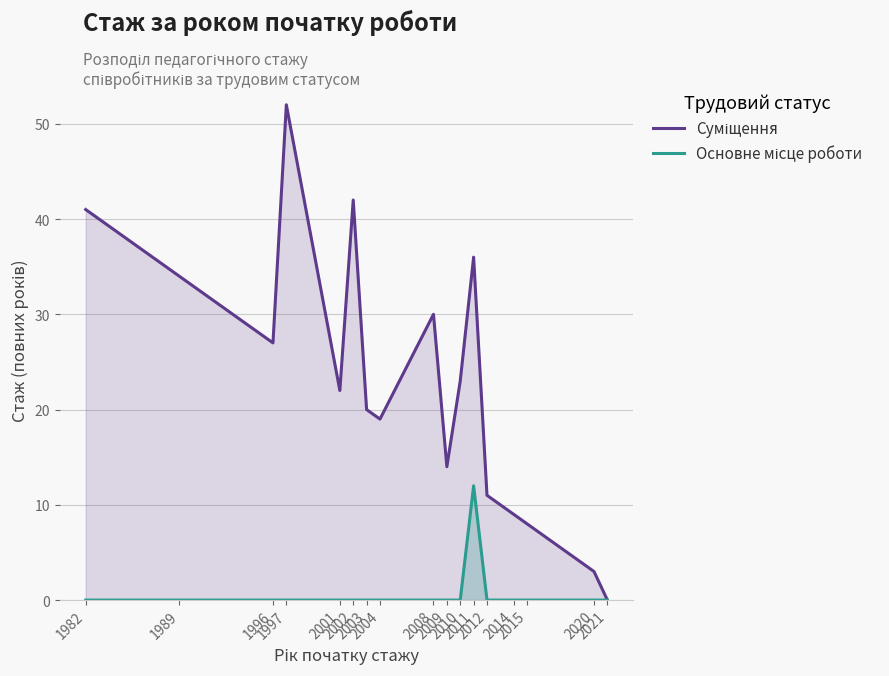

Count the number of categories in the chart.

17